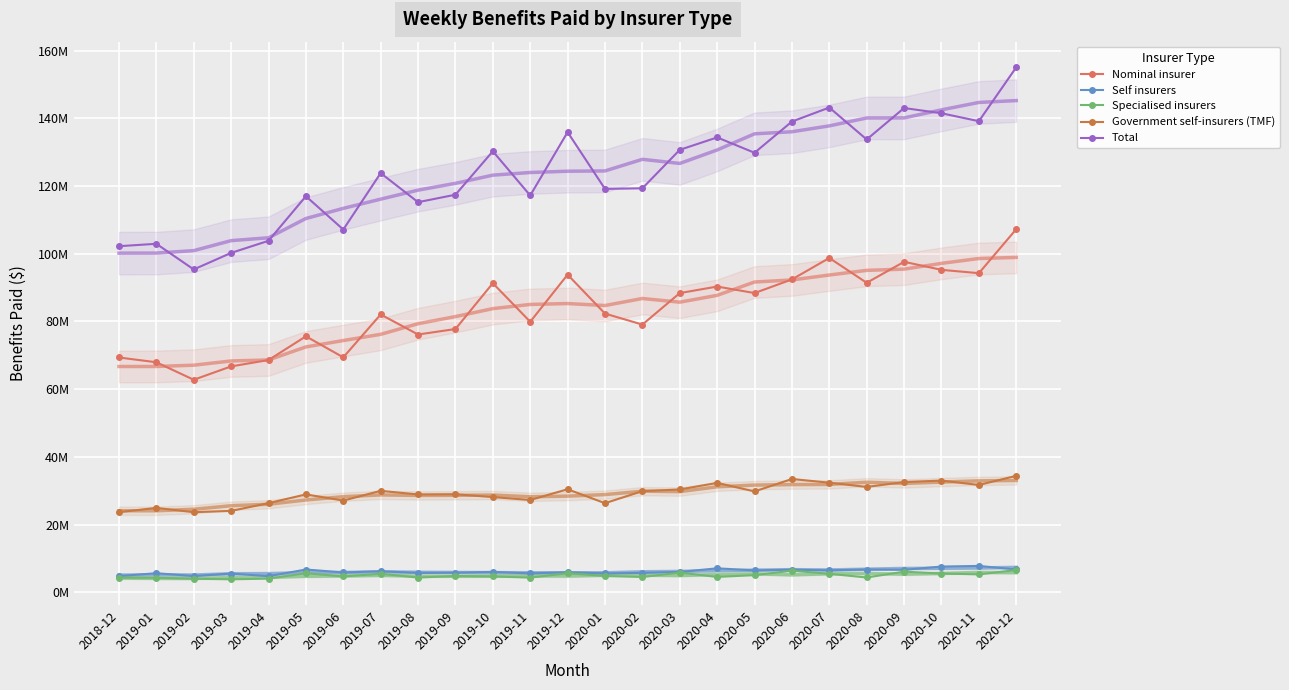

Read the Nominal insurer value at 2019-01.

67960932.4